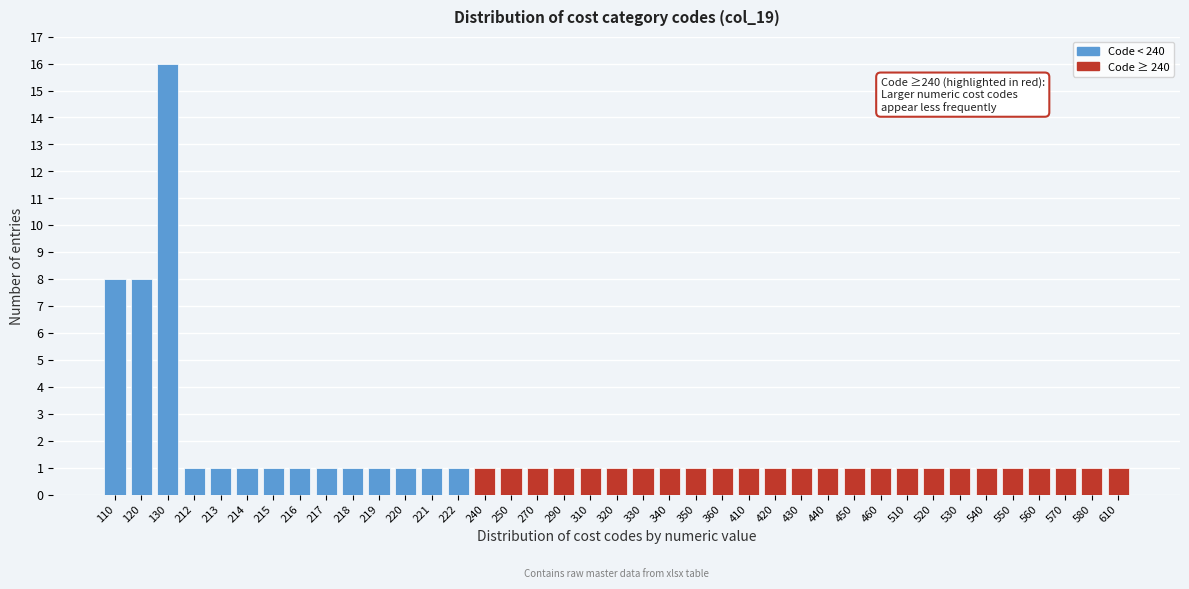

Is it true that the value at 570 is 1?

True